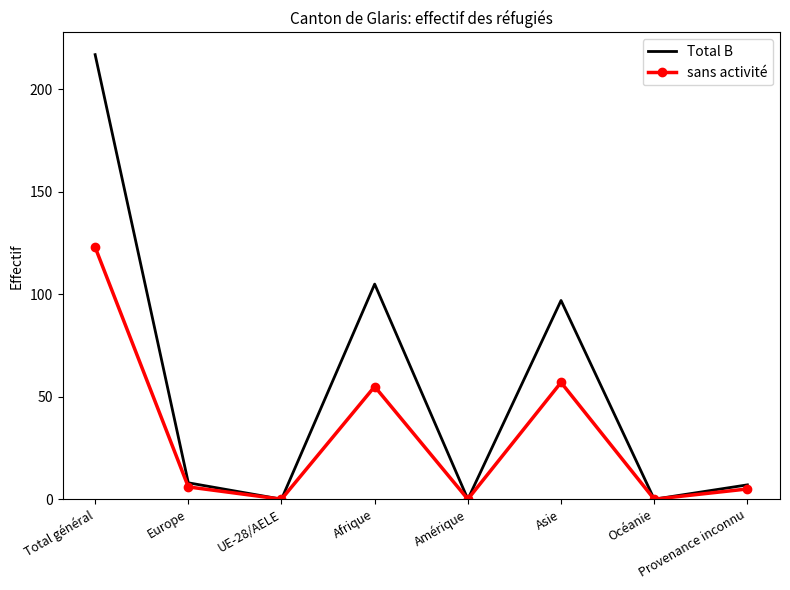

Where is the first local maximum for sans activité?

Afrique